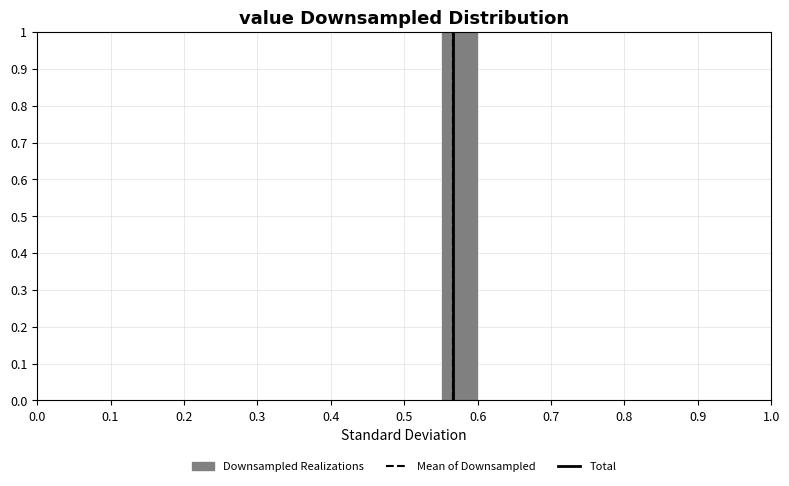

Over which range of the x-axis is the bar tallest?

0.55 to 0.60